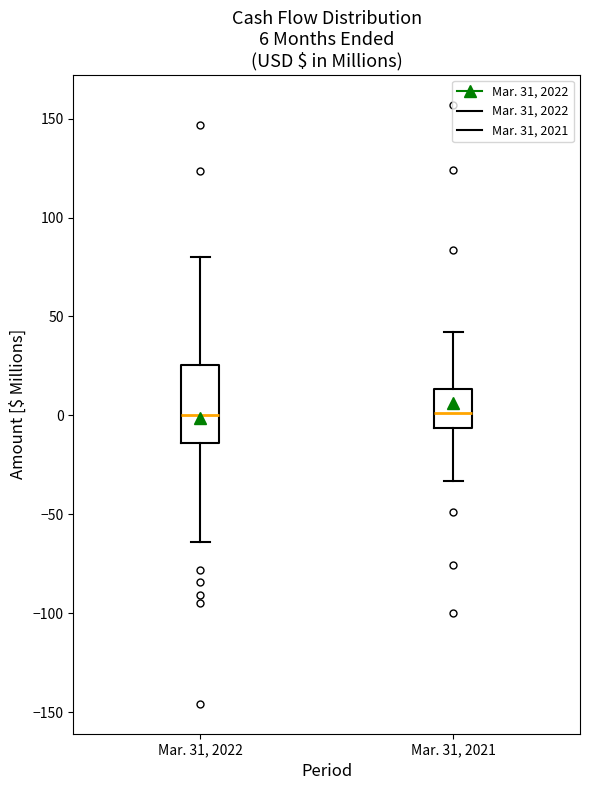

Comparing the boxes themselves (not the whiskers), which one is the tallest?

Mar. 31, 2022